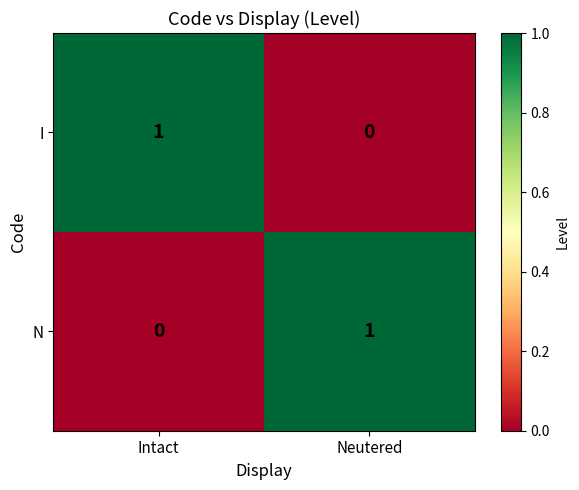

The N series shows 1 at Neutered. True or false?

True